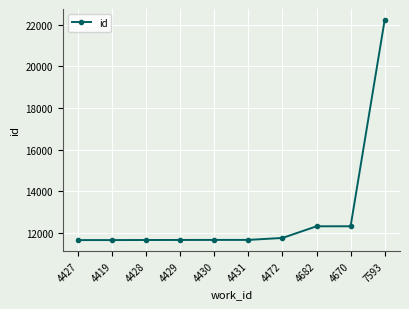

The chart shows a value of 20876 at 4429. True or false?

False